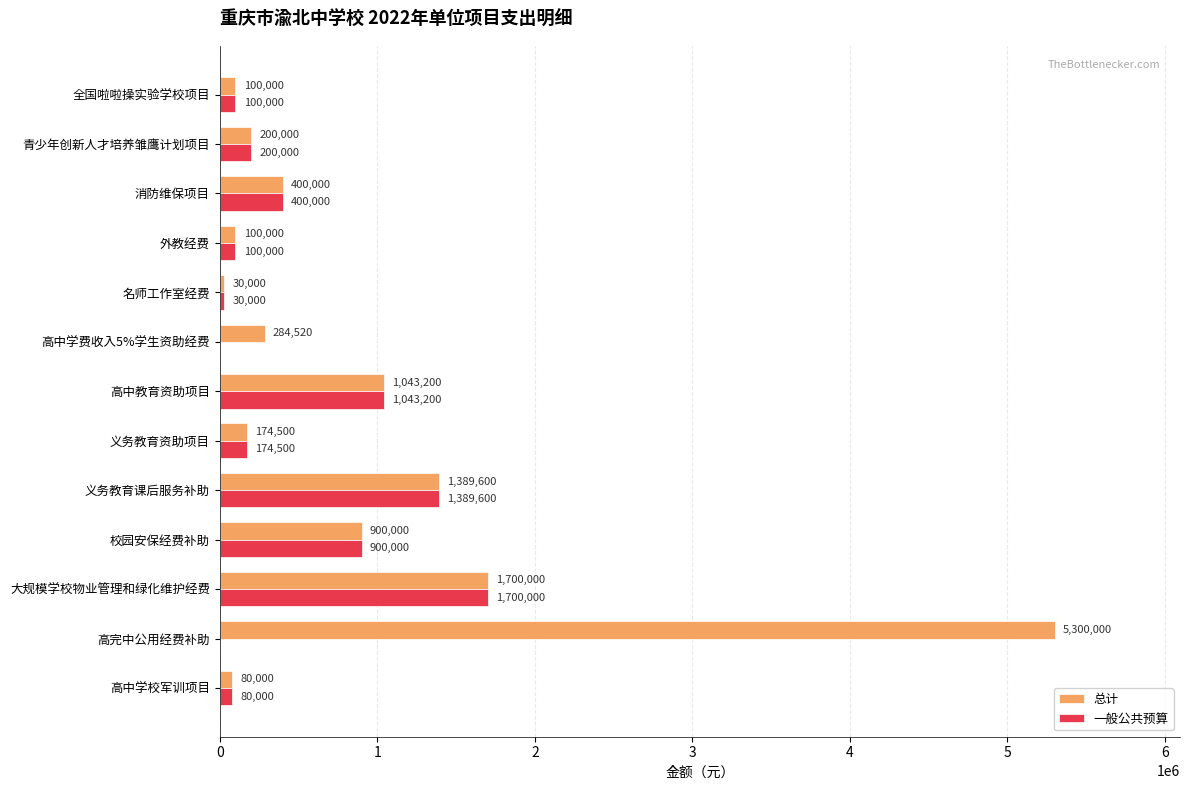

How many series are shown in this chart?

2